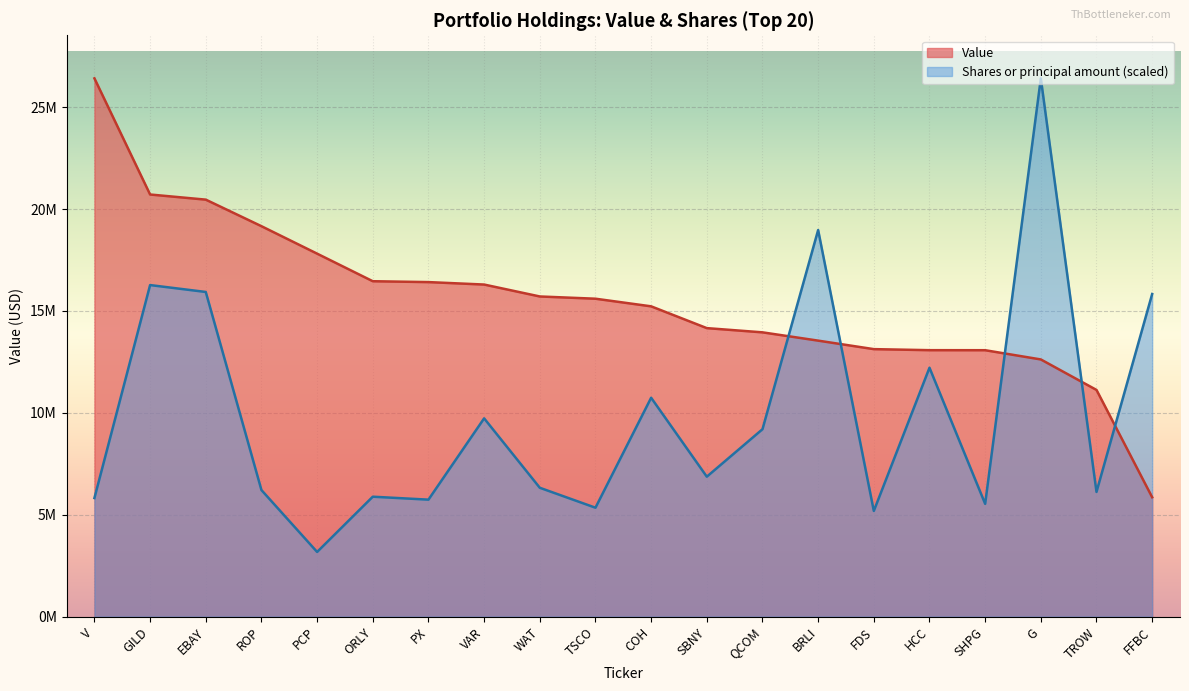

List the labels in order of Shares or principal amount value, smallest first.

PCP, FDS, TSCO, SHPG, PX, V, ORLY, TROW, ROP, WAT, SBNY, QCOM, VAR, COH, HCC, FFBC, EBAY, GILD, BRLI, G